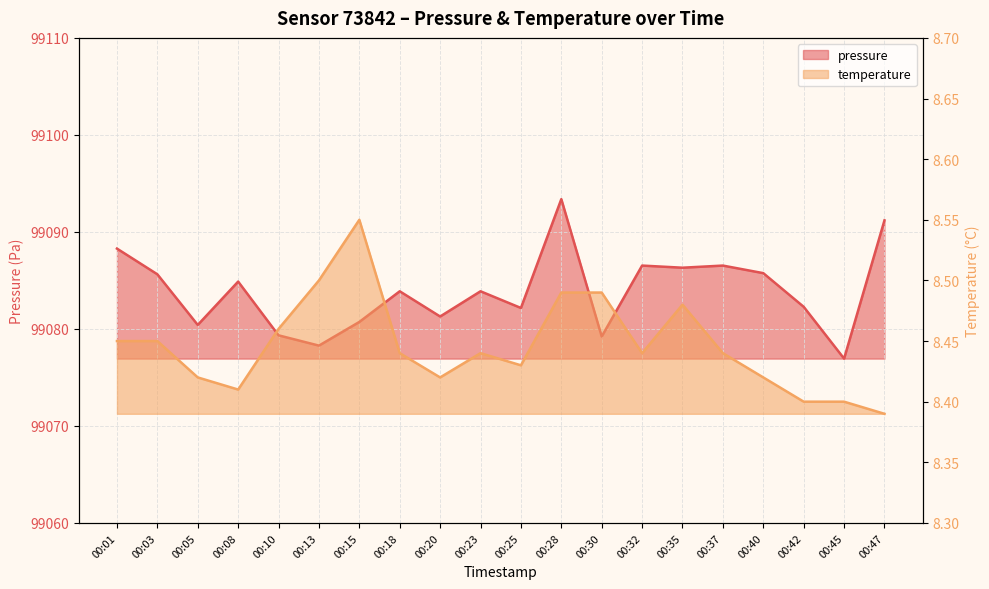

What is the difference between the second highest and second lowest values in the temperature series?

0.1